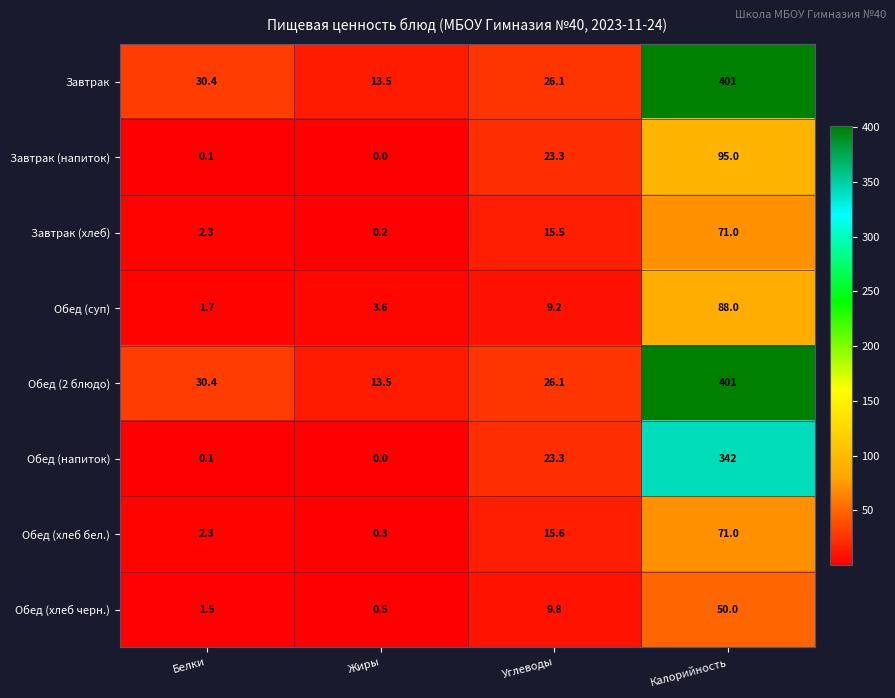

The value of Завтрак (хлеб) at Калорийность is 24.1. True or false?

False